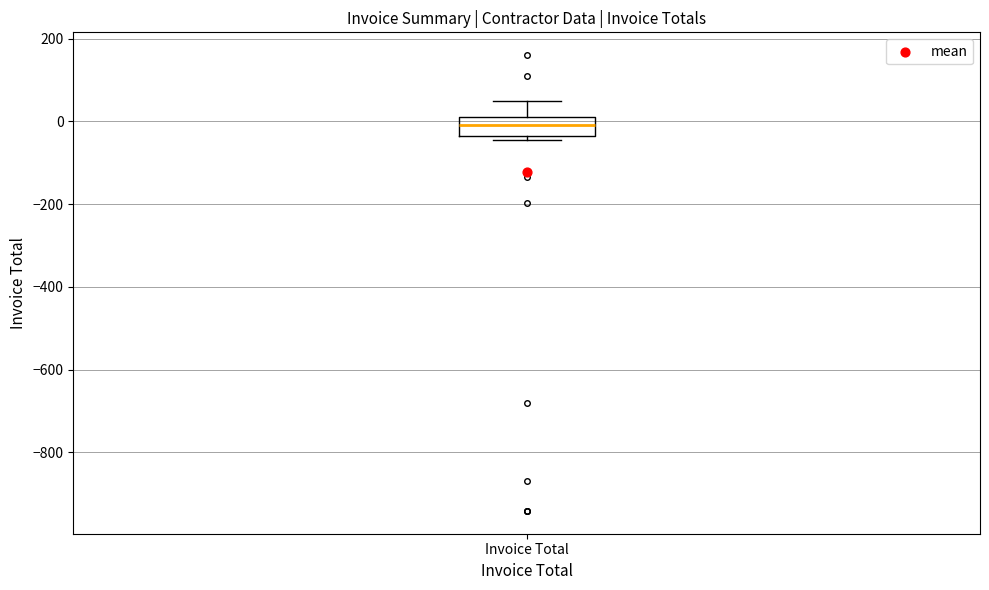

Transcribe this box plot: give where the median line is, the range the box spans, and where the two whiskers end, as read against the y-axis. The values are not printed on the chart, so give them approximately, as read against the axis.

median 0, box -40 to 20, whiskers -40 (just below the box's lower edge) to 60